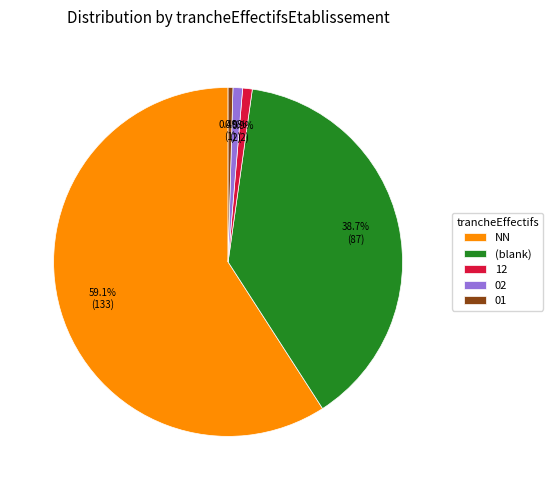

Which category has the biggest portion of the pie?

NN